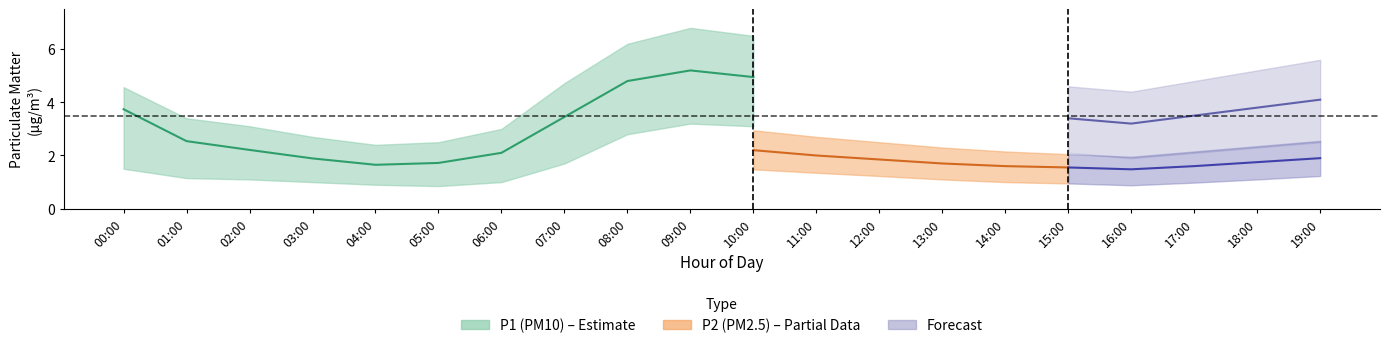

What is the greatest value displayed?

6.8